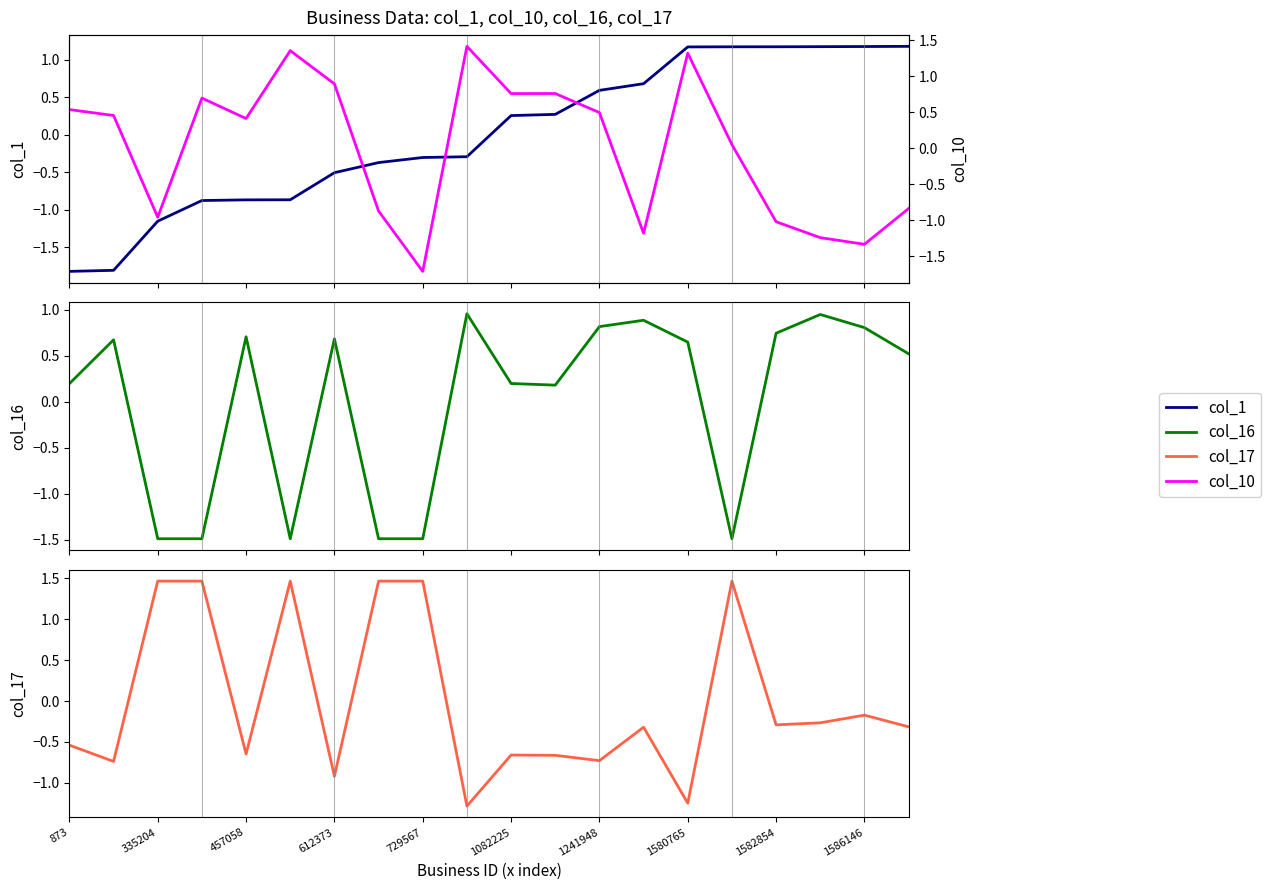

How many interior local valleys does the col_10 (TN-norm) series have?

6